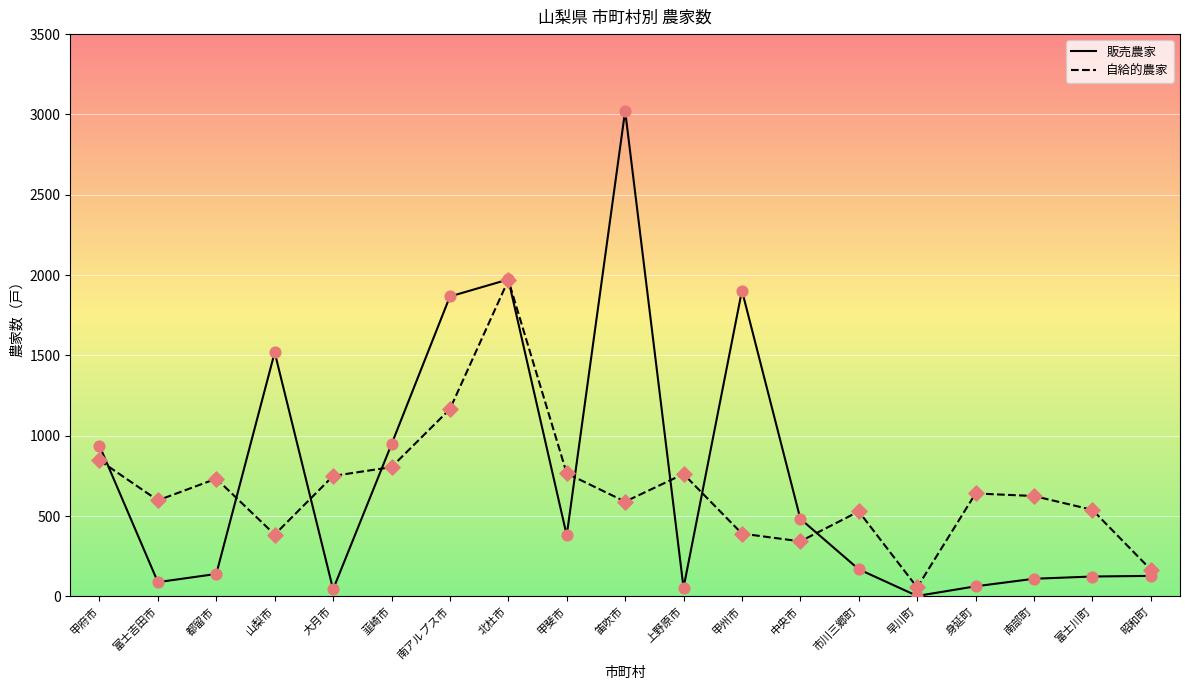

What are all the series names shown in the legend?

販売農家, 自給的農家